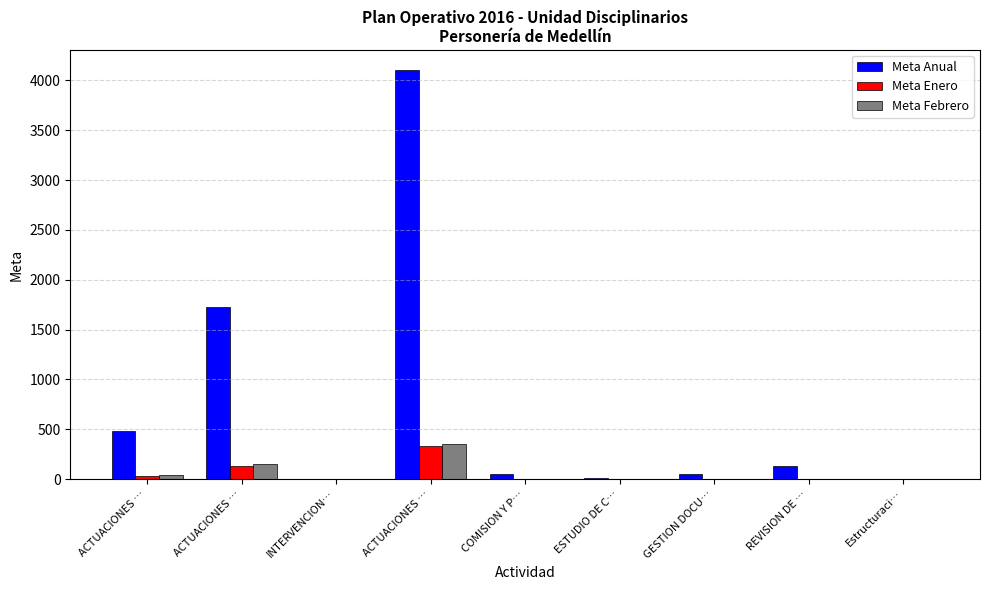

Rank the series by their maximum value, from highest to lowest.

Meta Anual, Meta Febrero, Meta Enero